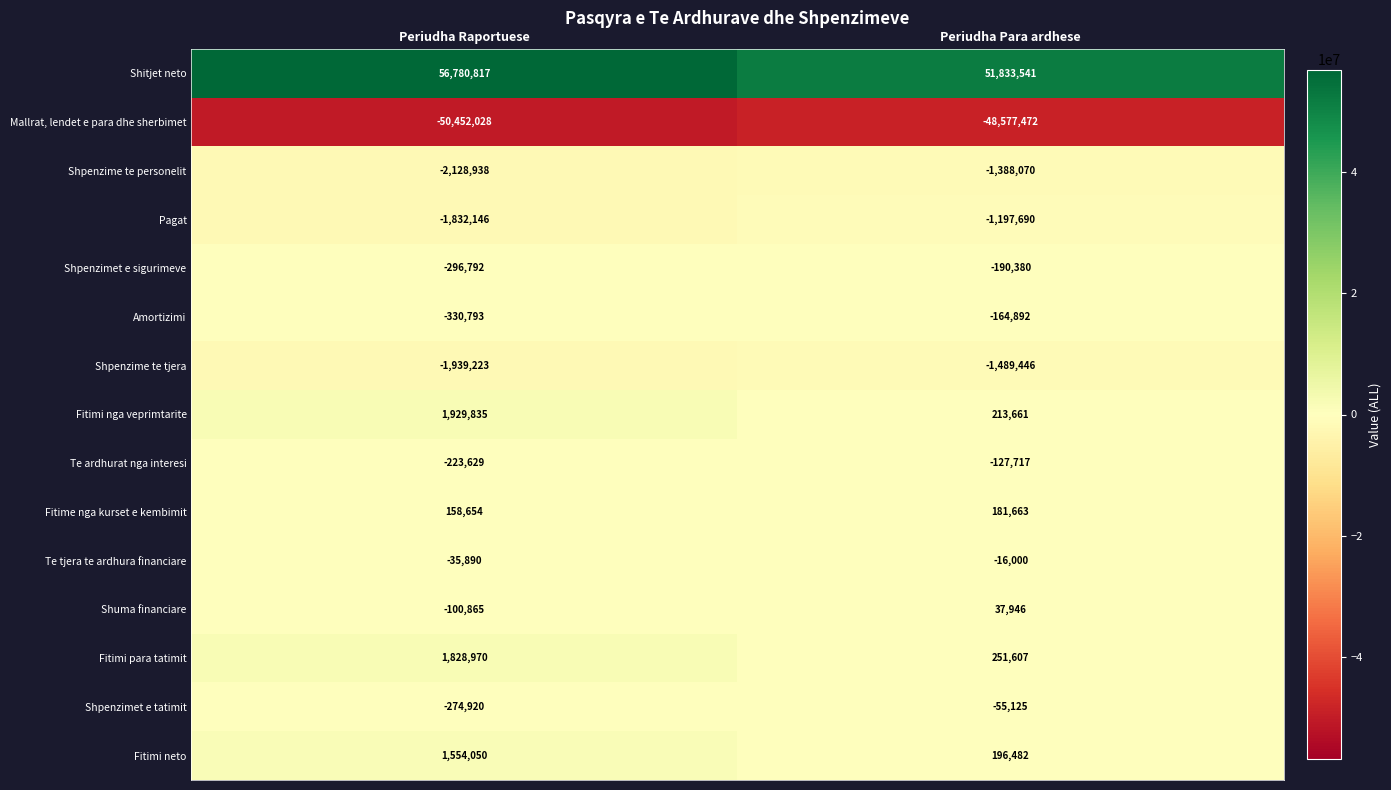

At Periudha Raportuese, list the series in order from smallest to largest.

Mallrat, lendet e para dhe sherbimet, Shpenzime te personelit, Shpenzime te tjera, Pagat, Amortizimi, Shpenzimet e sigurimeve, Shpenzimet e tatimit, Te ardhurat nga interesi, Shuma financiare, Te tjera te ardhura financiare, Fitime nga kurset e kembimit, Fitimi neto, Fitimi para tatimit, Fitimi nga veprimtarite, Shitjet neto